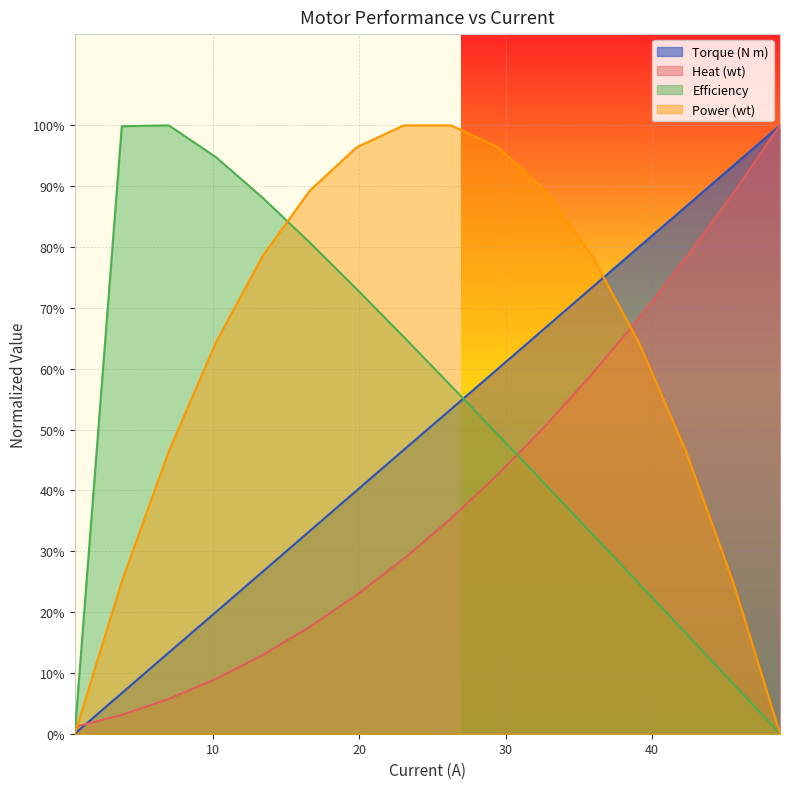

What is the average value of the Heat (wt) series?

0.4